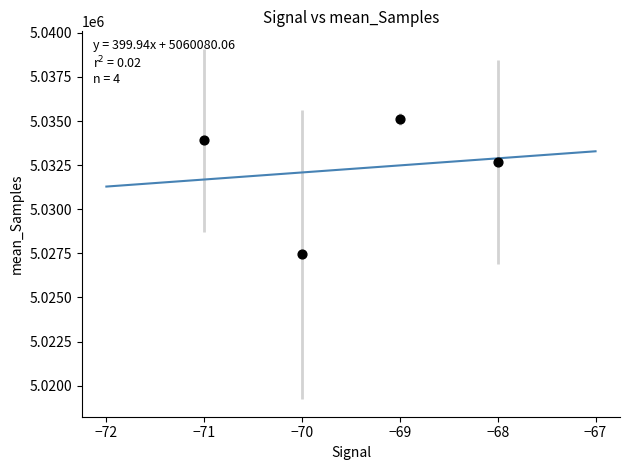

What is the range of X values (max minus min)?

3.0